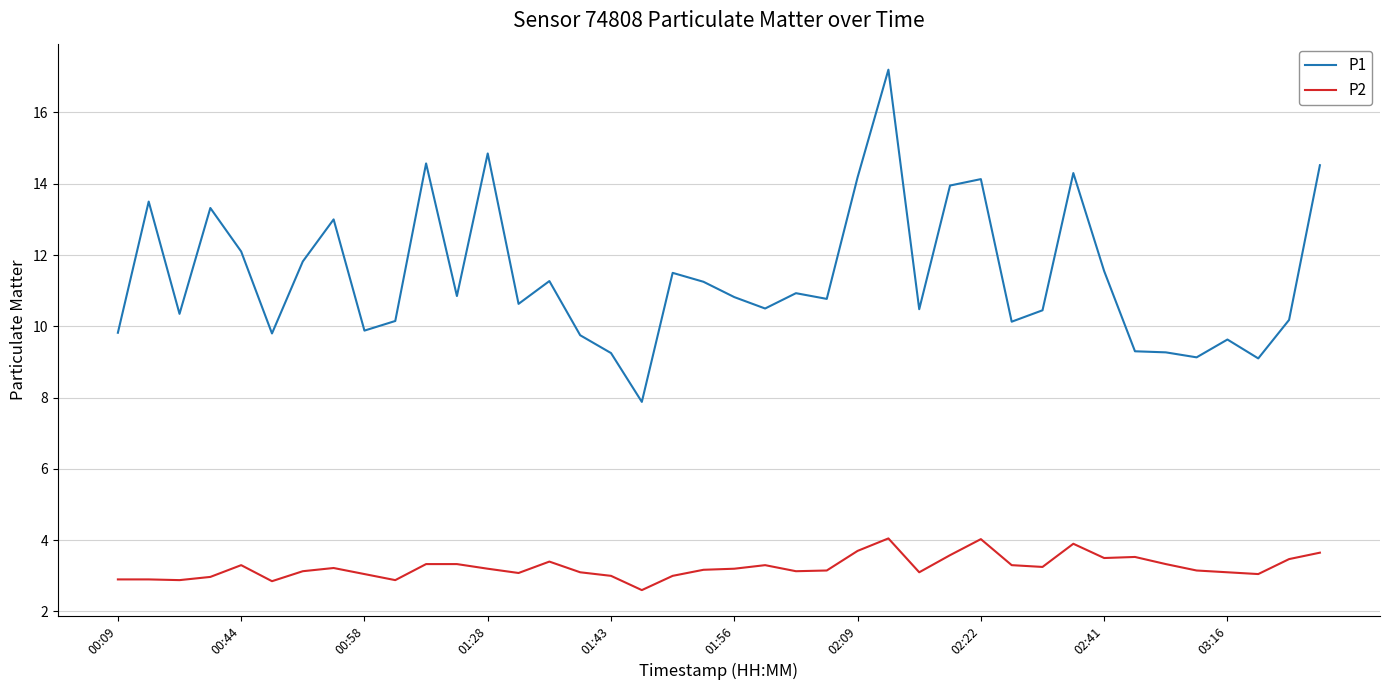

What is the minimum value shown in the chart?

2.6